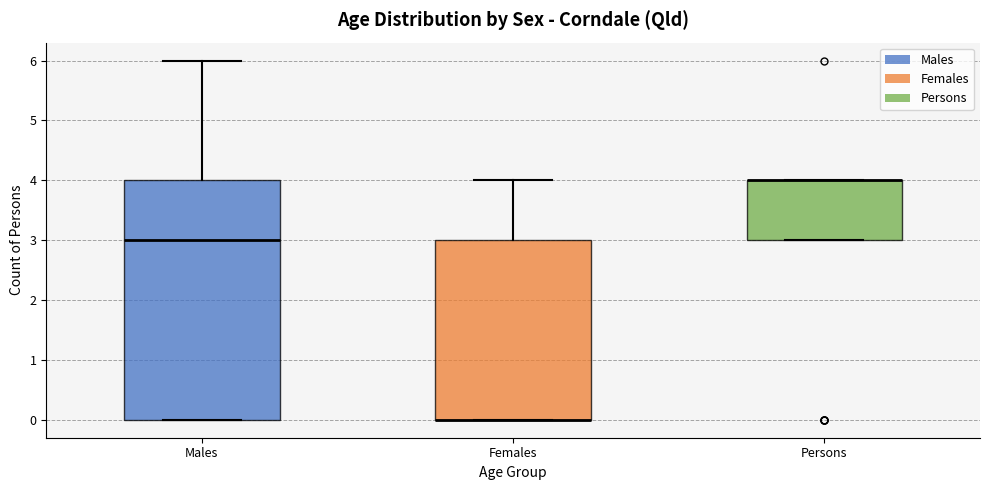

Where is the lower edge of the box for Females on the y-axis? The values are not printed on the chart, so give them approximately, as read against the axis.

0